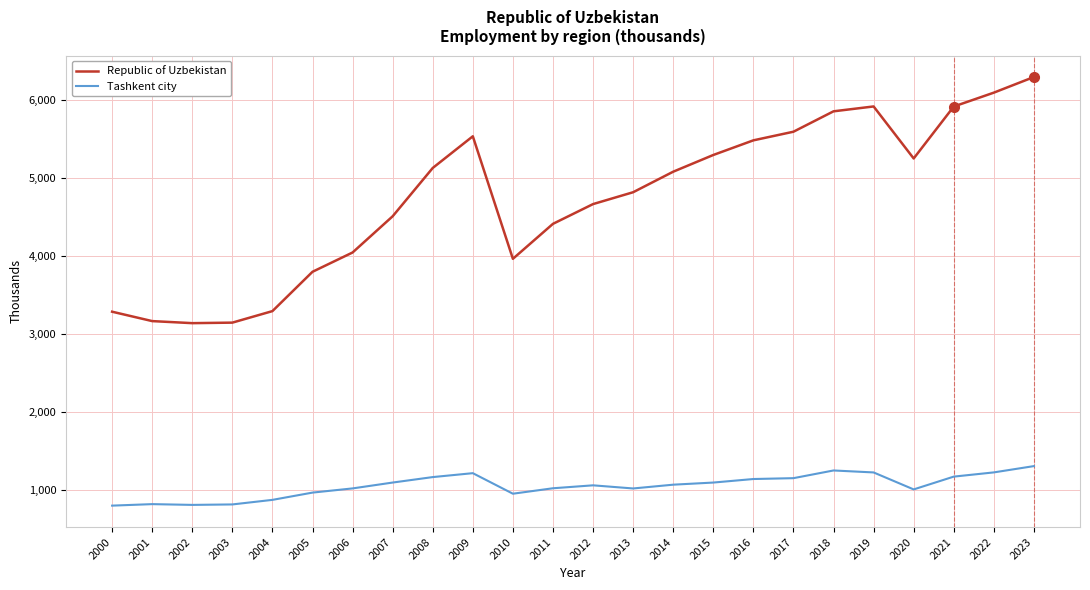

True or false: Republic of Uzbekistan and Tashkent city intersect in this chart.

False